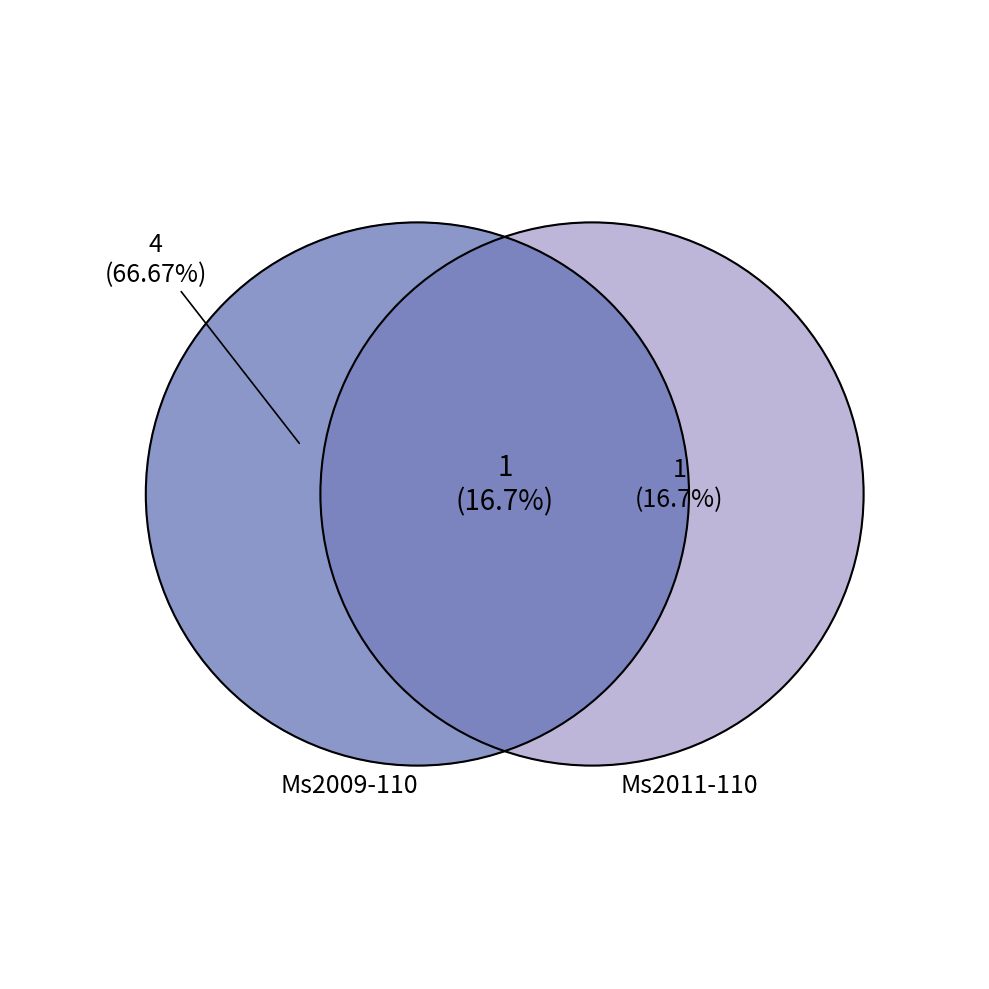

True or false: Photo4 accounts for 11% of the total.

False